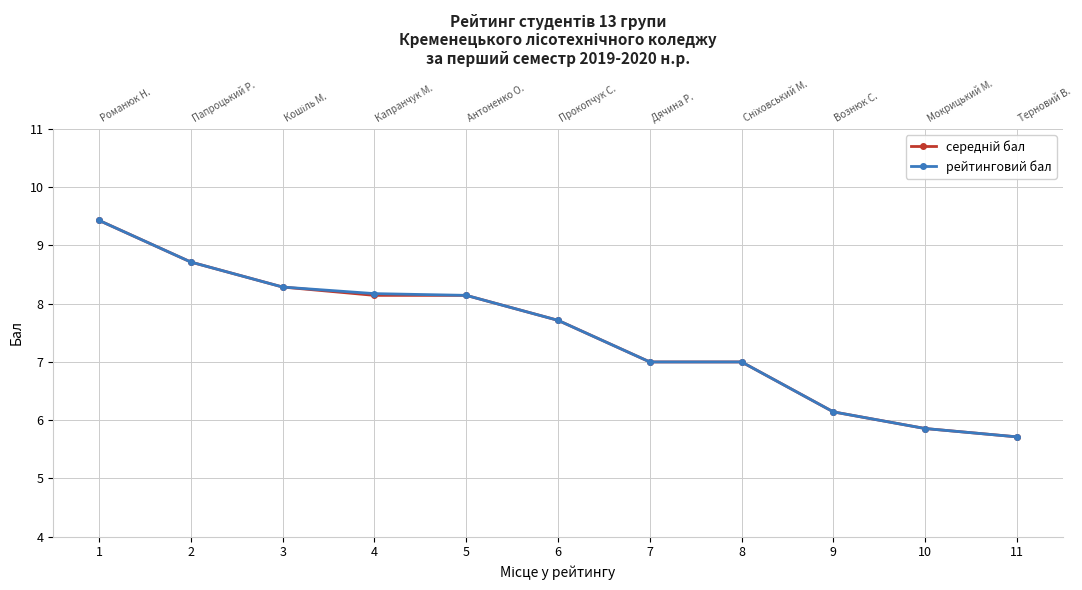

True or false: середній бал and рейтинговий бал intersect in this chart.

False